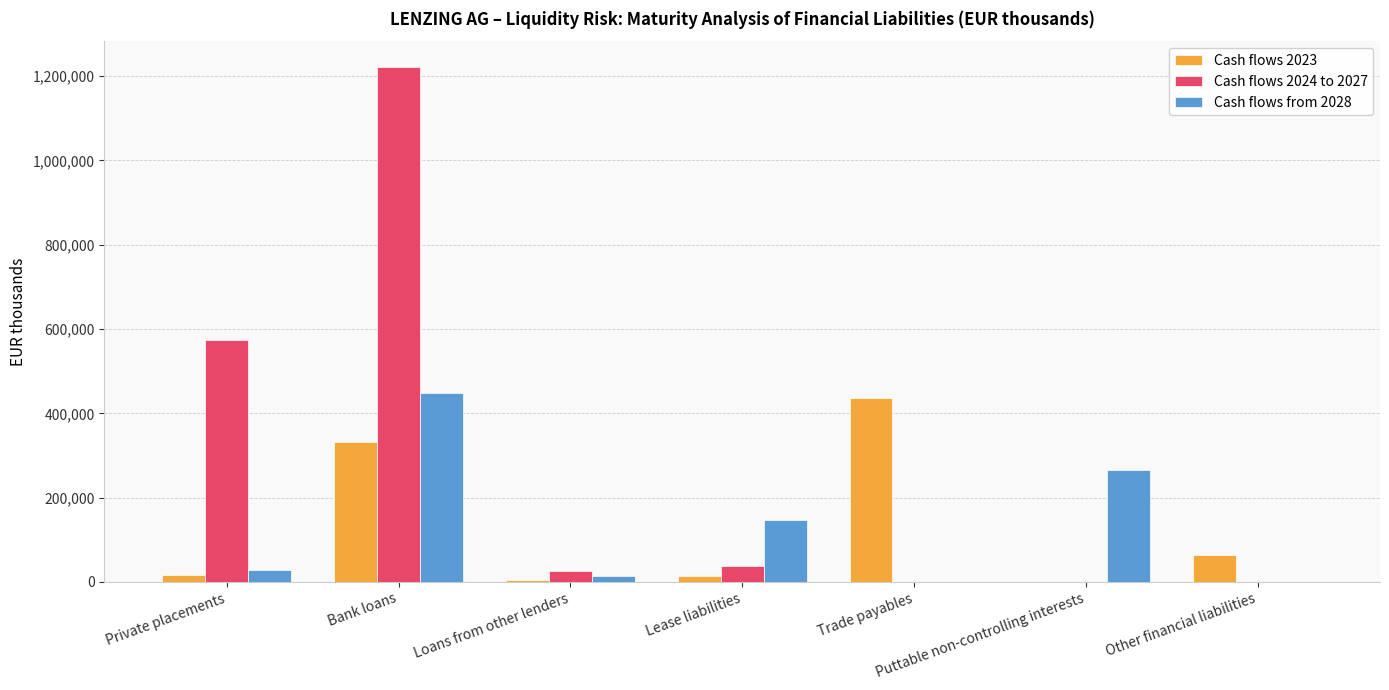

Which series changed the most between Bank loans and Other financial liabilities?

Cash flows 2024 to 2027